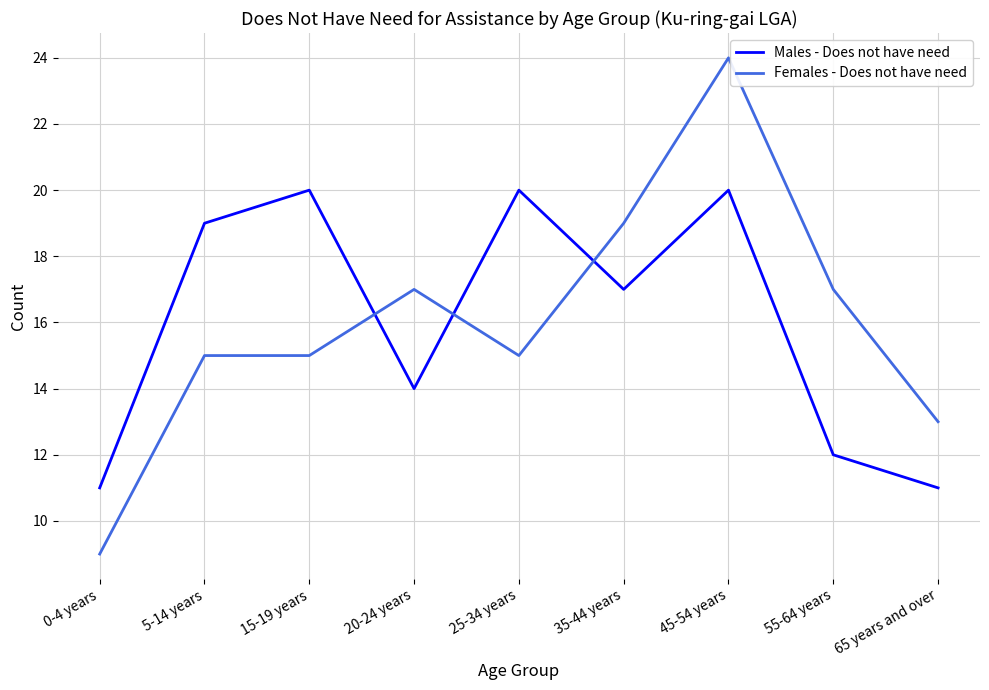

The value of Males - Does not have need at 45-54 years is 29. True or false?

False